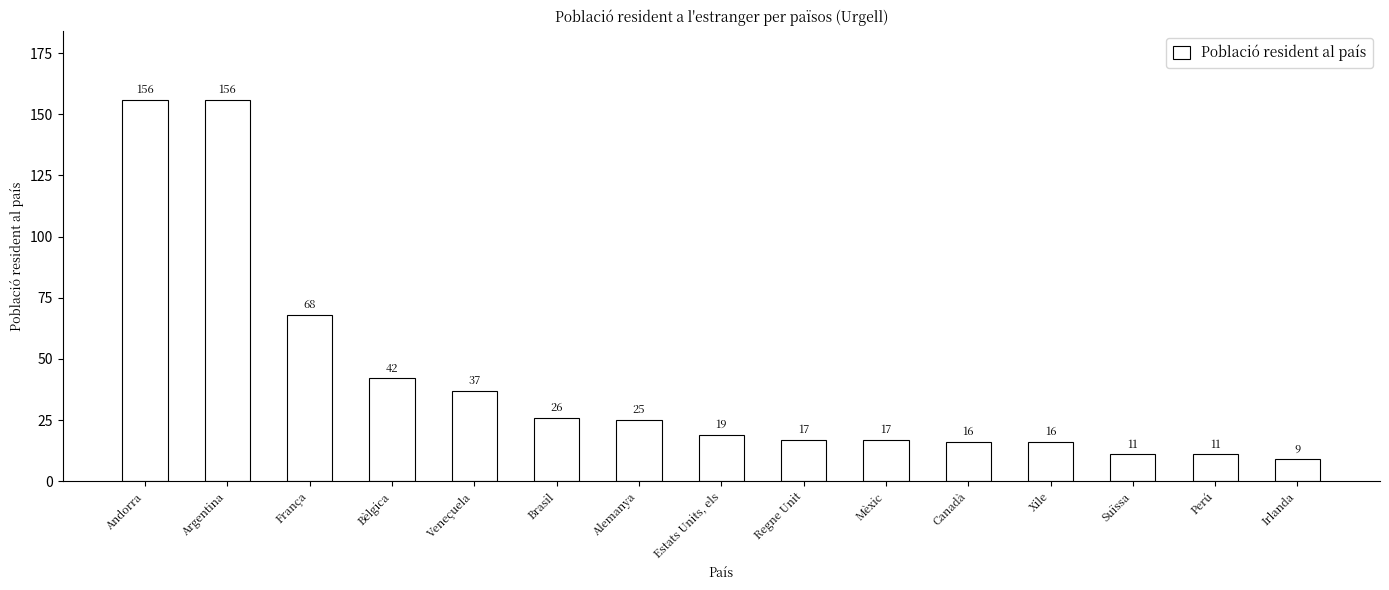

How many data points does each series have?

15